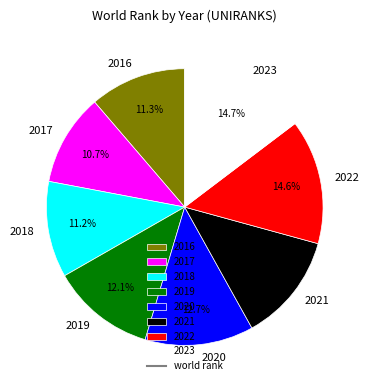

Count the number of slices in the pie.

8